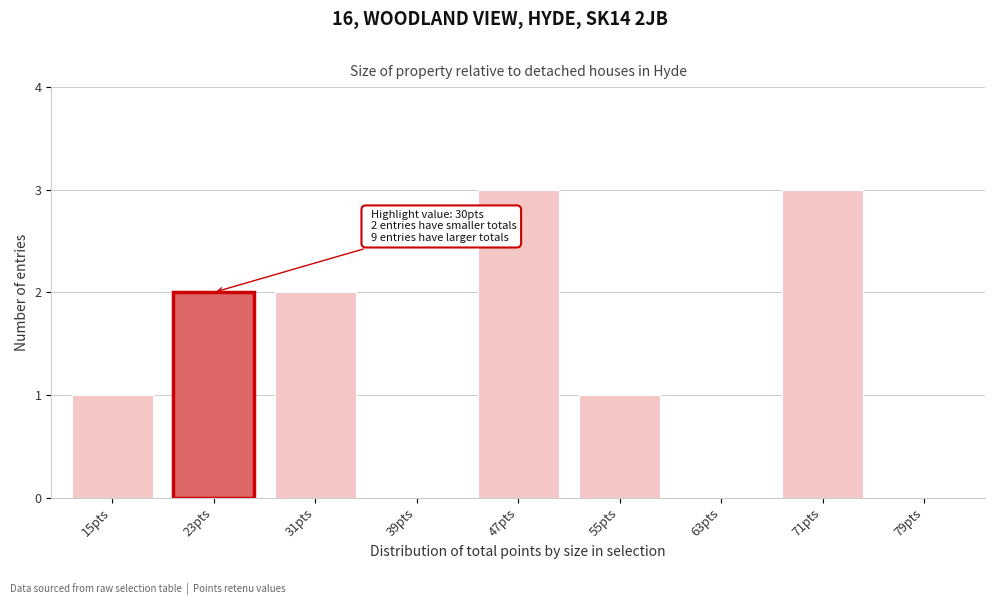

Reading left to right, what are all the values shown in this chart?

15pts=1	23pts=2	31pts=2	39pts=0	47pts=3	55pts=1	63pts=0	71pts=3	79pts=0